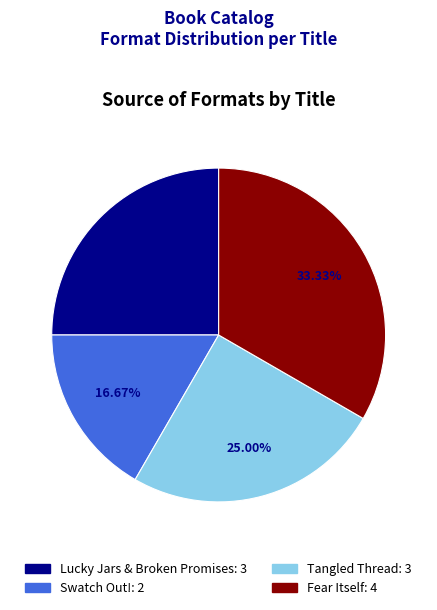

To the nearest percent, what is the difference between the Lucky Jars & Broken Promises and Tangled Thread slice percentages?

0%